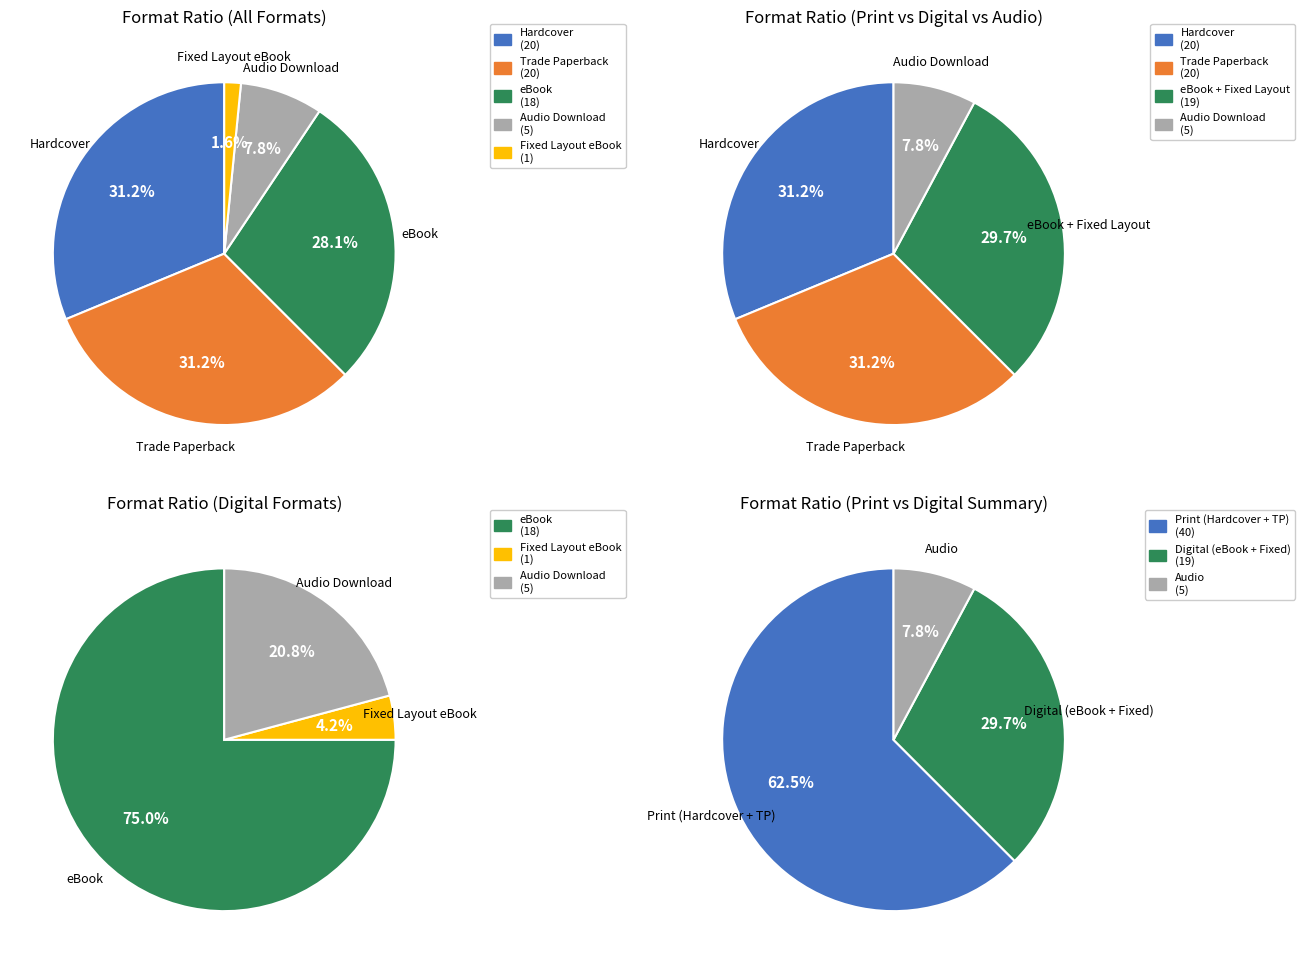

Which has a higher value, Fixed Layout eBook or Audio Download?

Audio Download